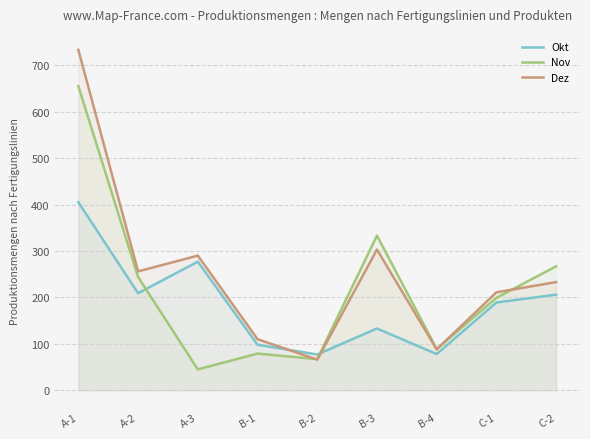

At which category does Okt reach its first local valley?

A-2